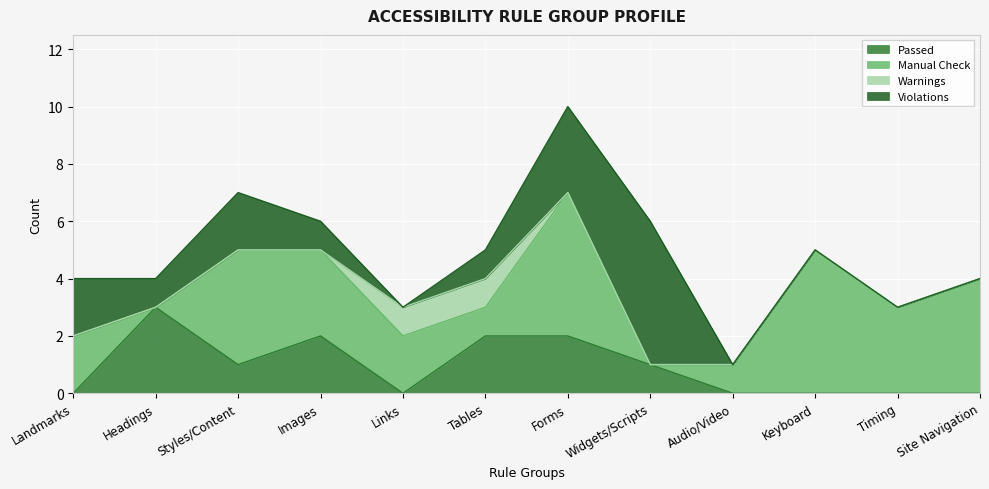

How many positive values does the Manual Check series have?

10